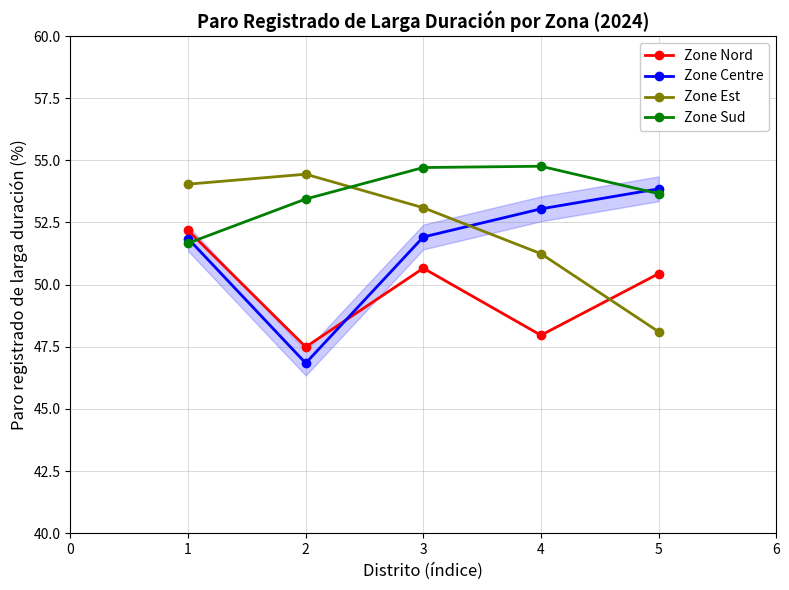

What is the sum of the Zone Sud values at 3 and 2?

108.2